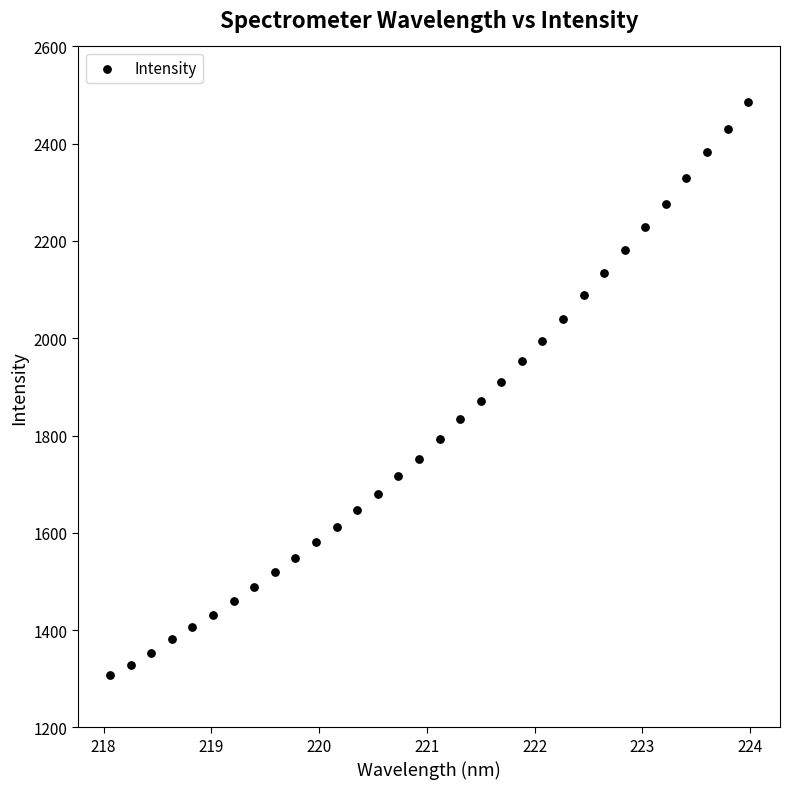

What is the range of Y values (max minus min)?

1179.8